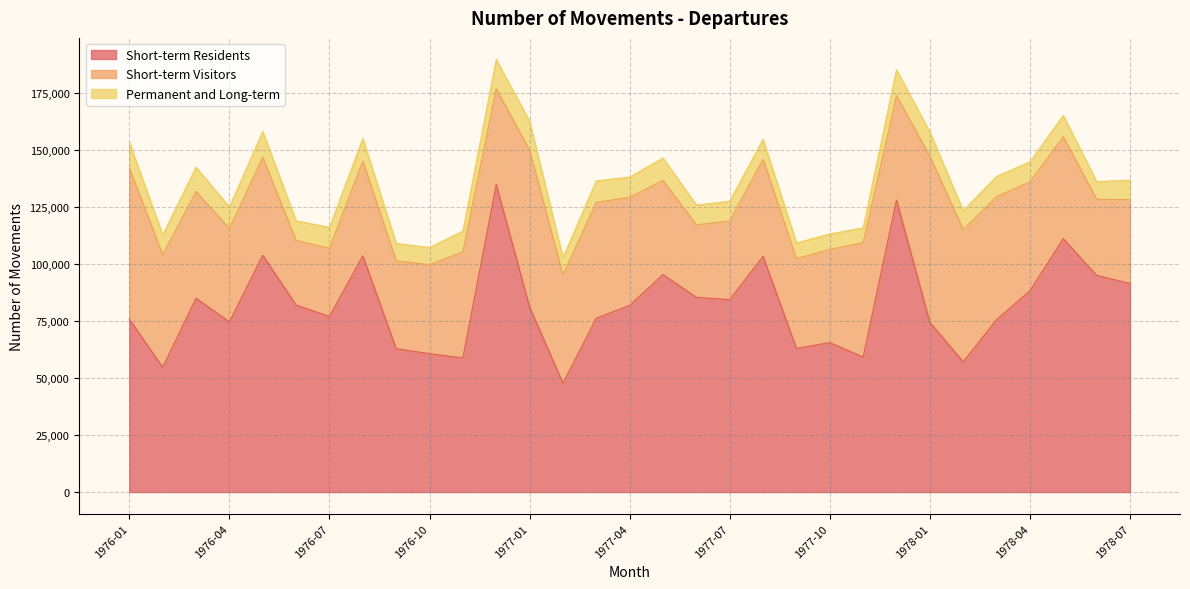

At which category does Permanent and Long-term reach its first local valley?

1976-02